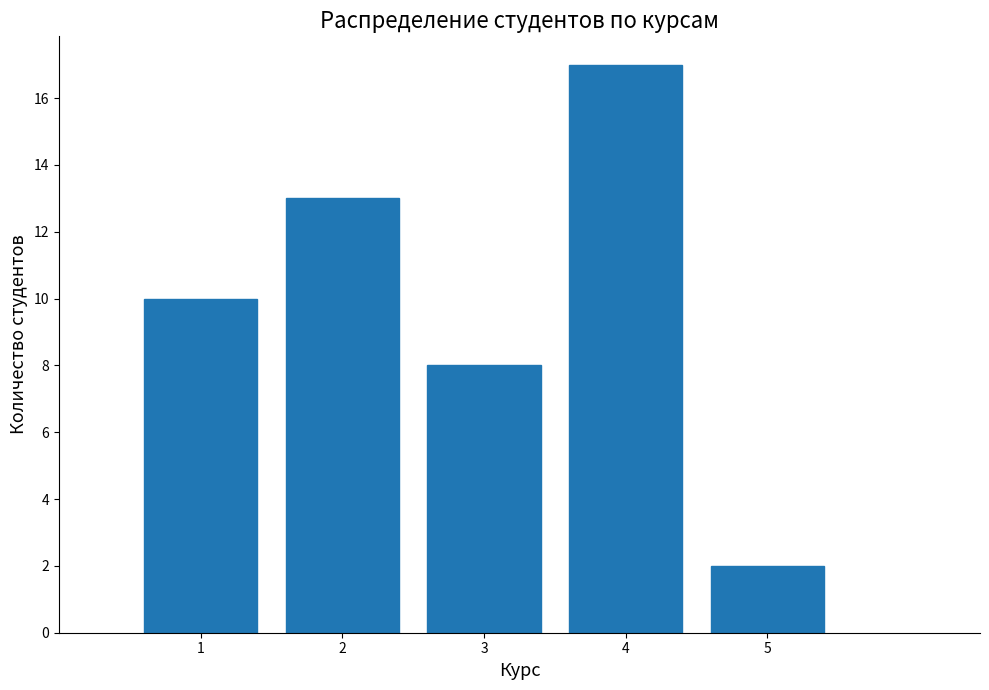

What is the height of the bar covering 2.5 to 3.5 on the x-axis? The values are not printed on the chart, so give them approximately, as read against the axis.

8